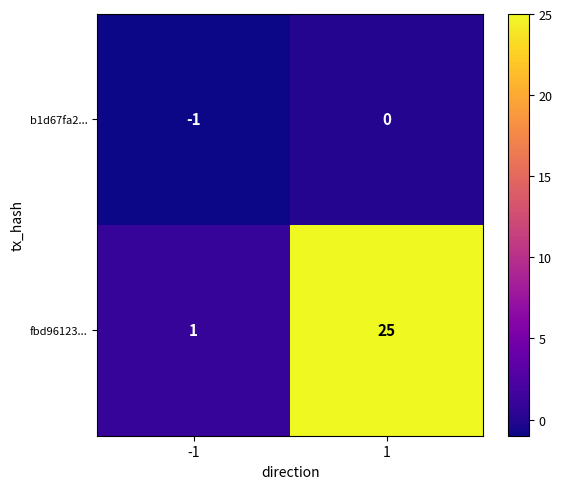

Is it true that fbd96123... equals 15 at 1?

False